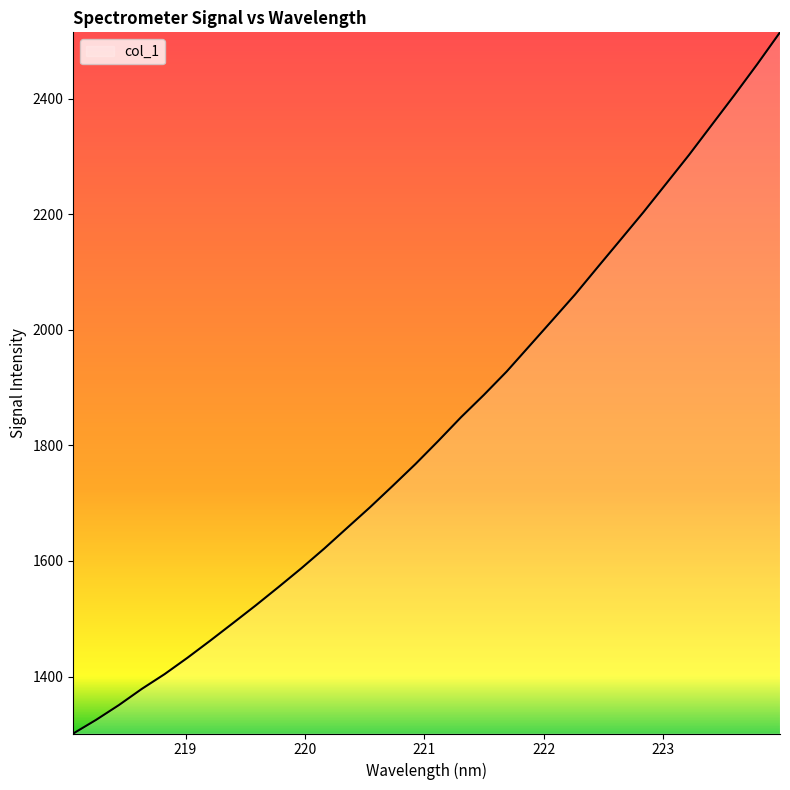

Reading right to left, extract all data points from this chart.

2514.9	2459.7	2406.4	2354.4	2302.4	2252.9	2203.4	2155.9	2108.6	2061.0	2016.4	1972.1	1927.8	1887.3	1848.8	1807.7	1767.7	1729.9	1692.7	1657.1	1621.4	1587.5	1555.0	1523.2	1492.5	1462.0	1432.3	1404.1	1378.5	1350.6	1325.0	1301.4